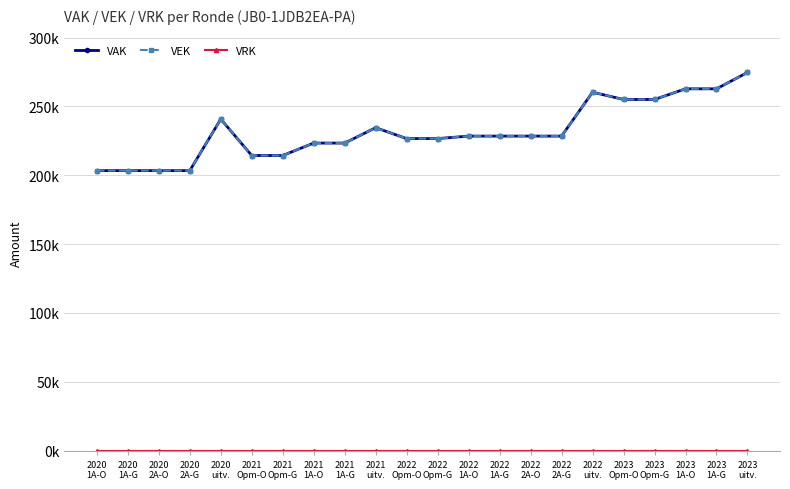

Which series has the largest total across all categories?

VAK